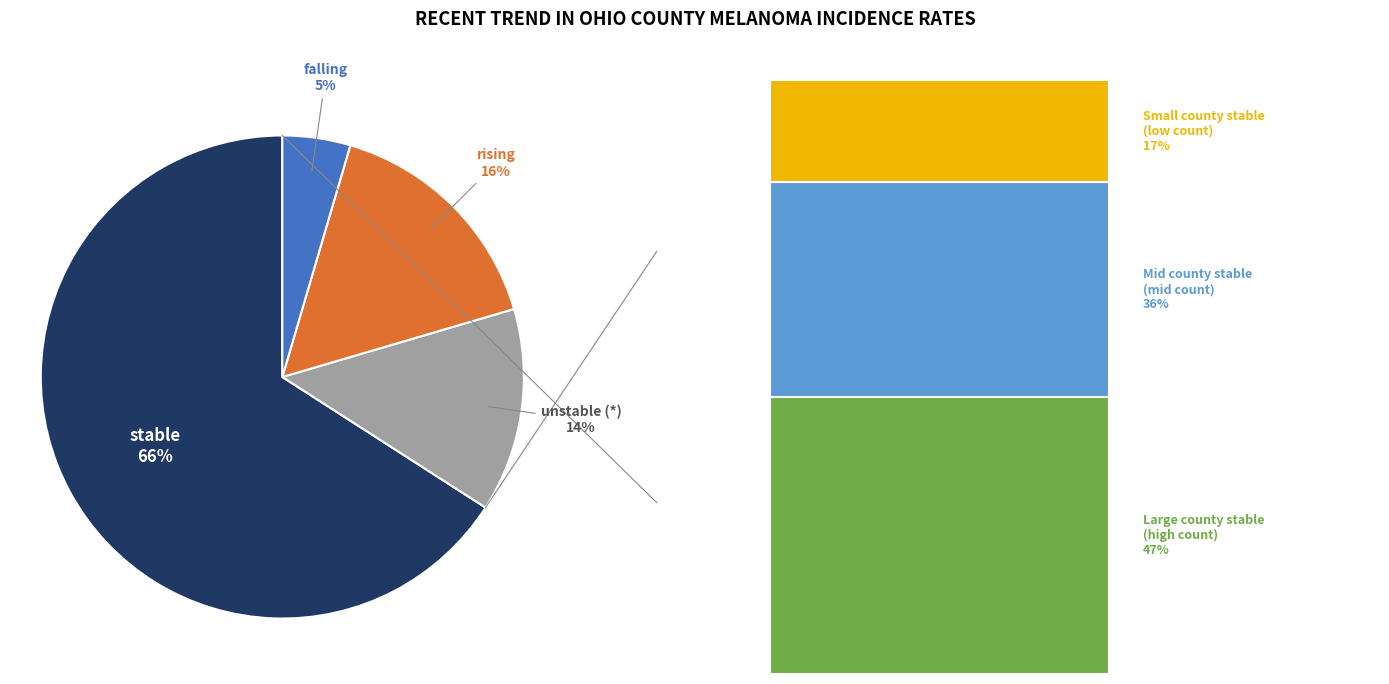

Is there a majority slice in this chart?

Yes